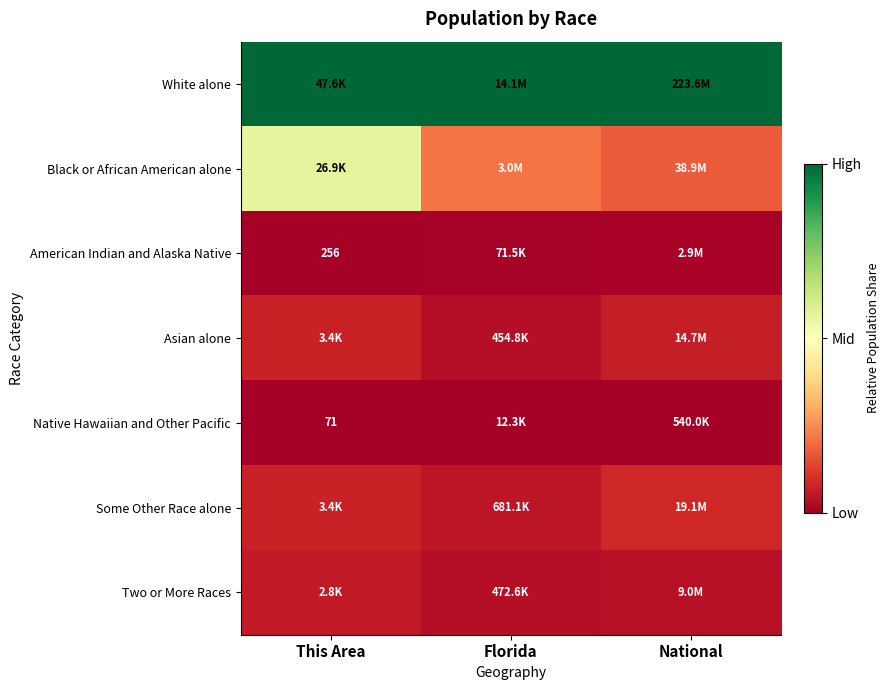

Which has a higher value, National or This Area?

National